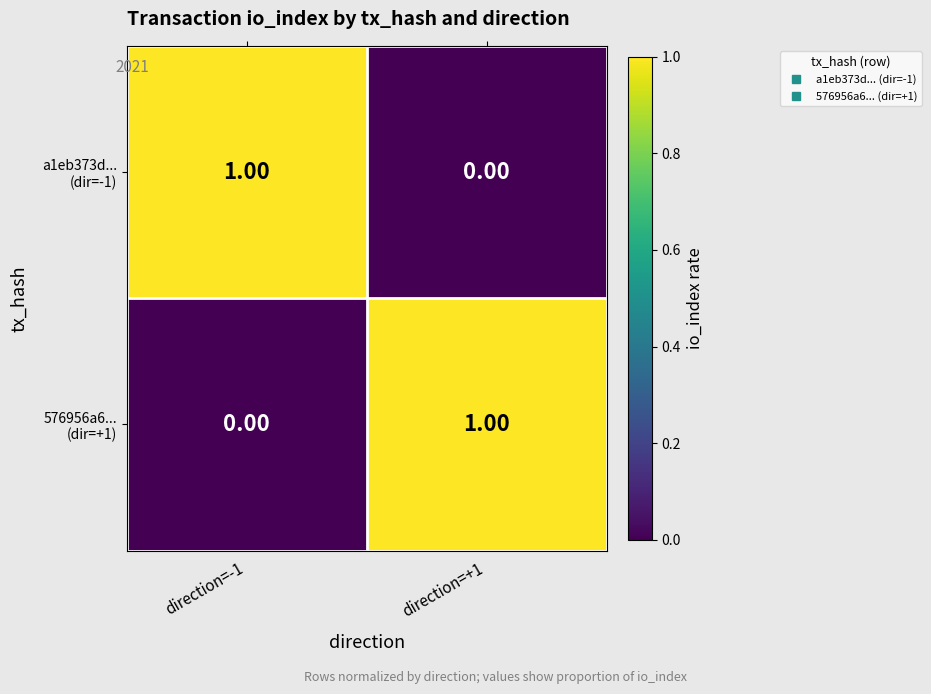

How many series are shown in this chart?

2